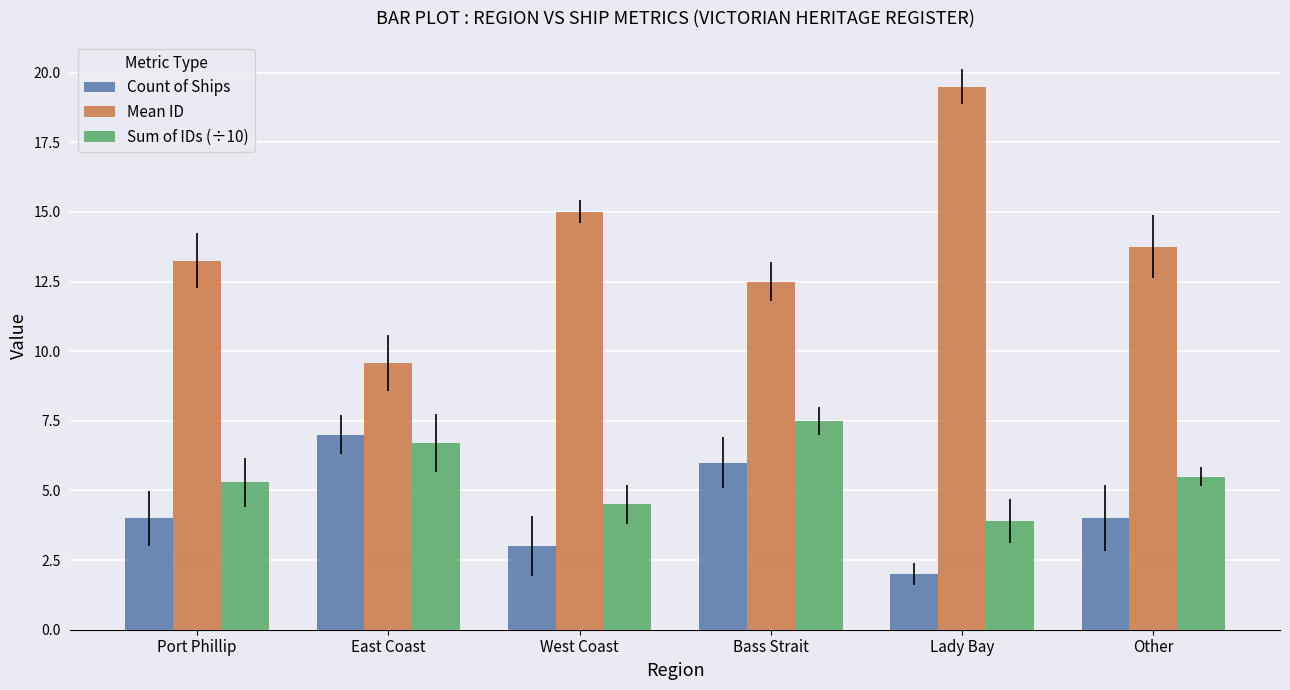

What is the label of the 3rd bar from the right?

Bass Strait